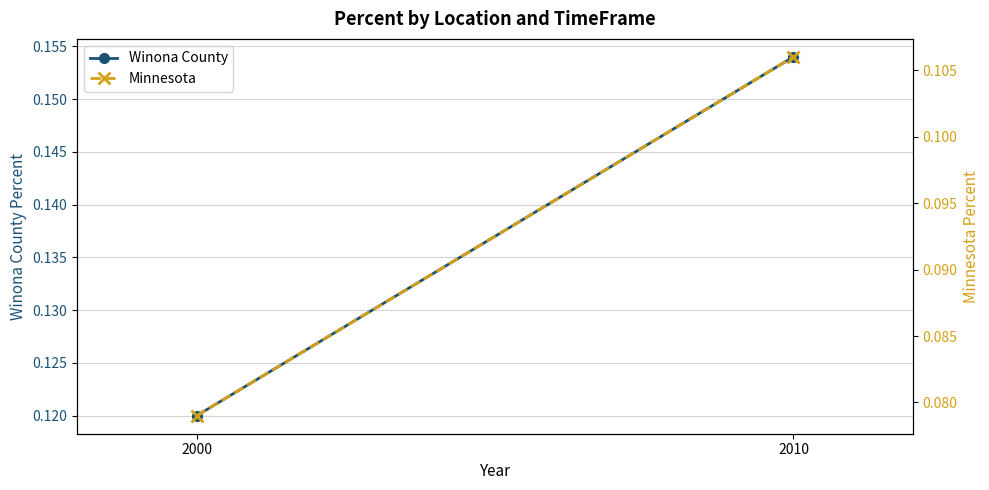

The Winona County series shows 0.0 at 2000. True or false?

False